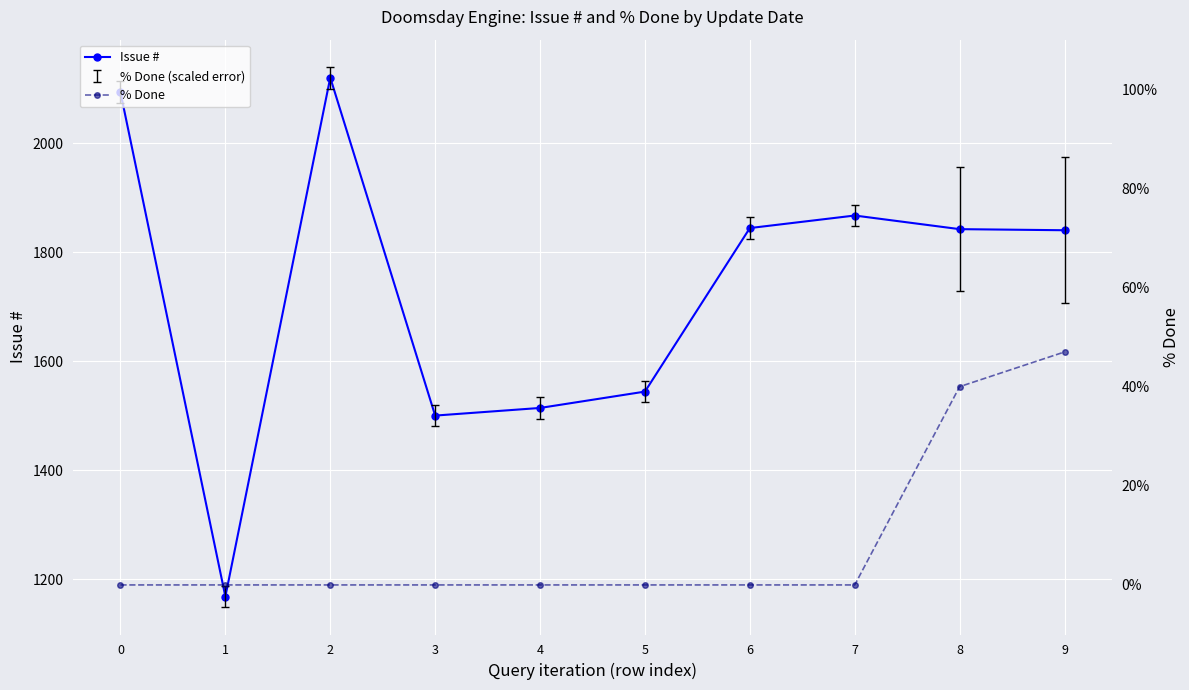

Which series has the largest range (max minus min)?

Issue #